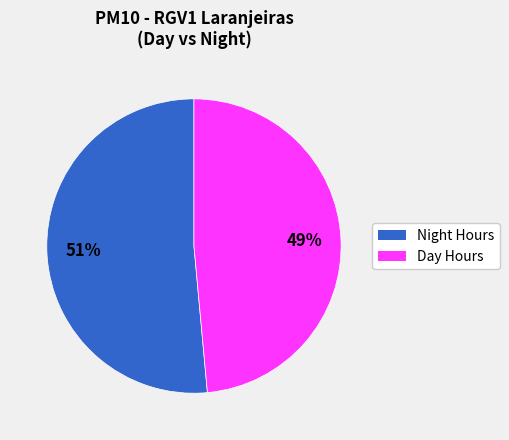

To the nearest percent, what is the average slice percentage?

50%